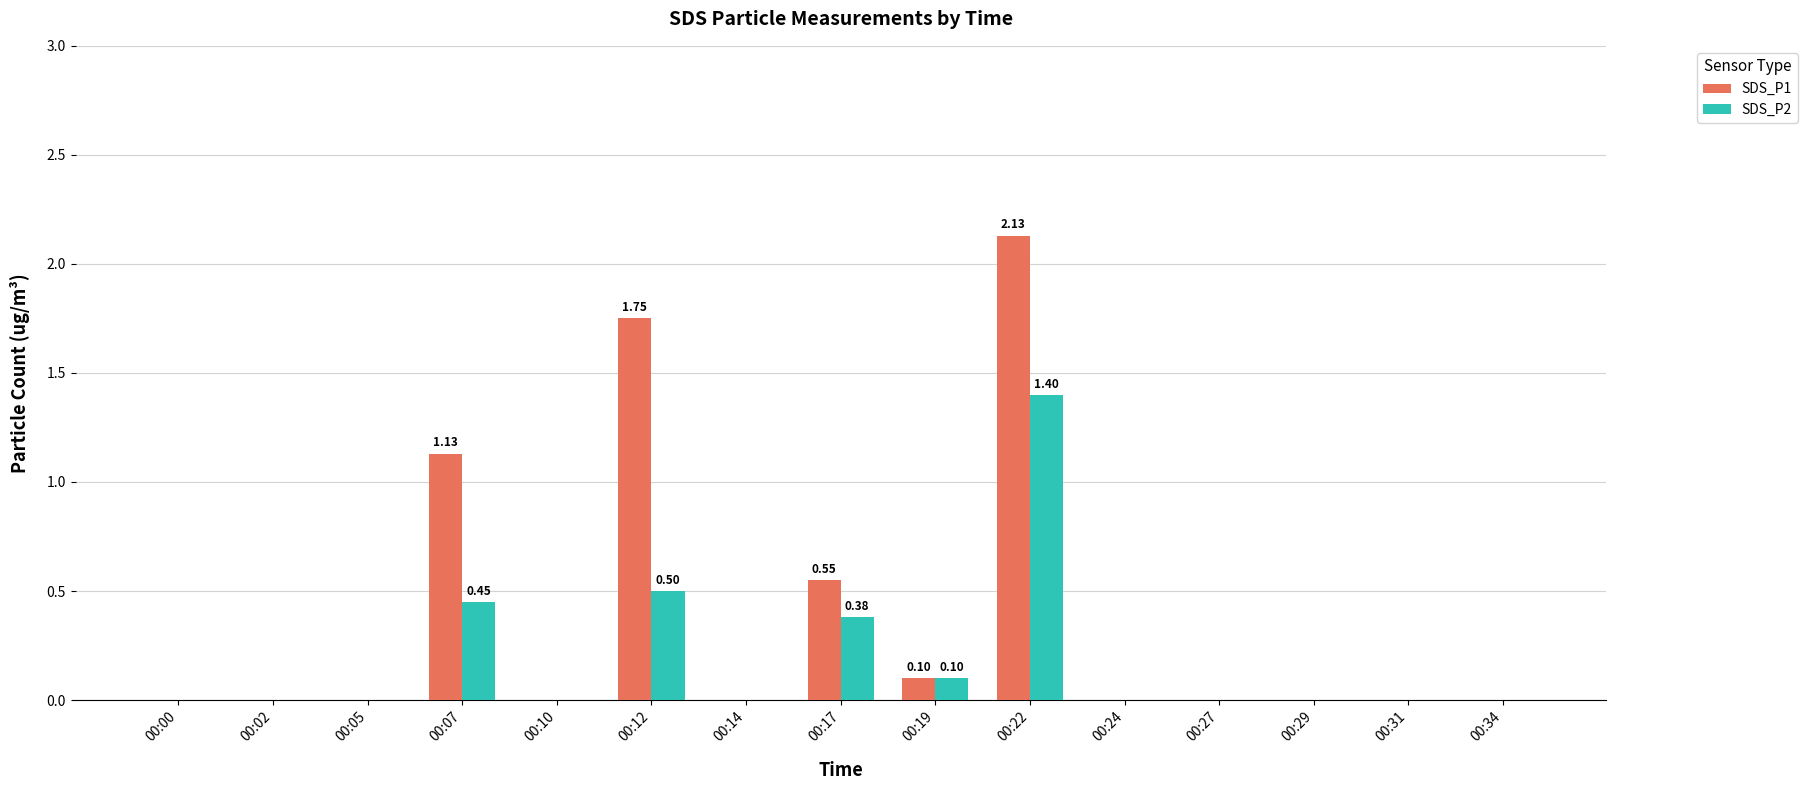

Is the value of SDS_P2 at 00:19 greater than the value of SDS_P1 at 00:12?

No